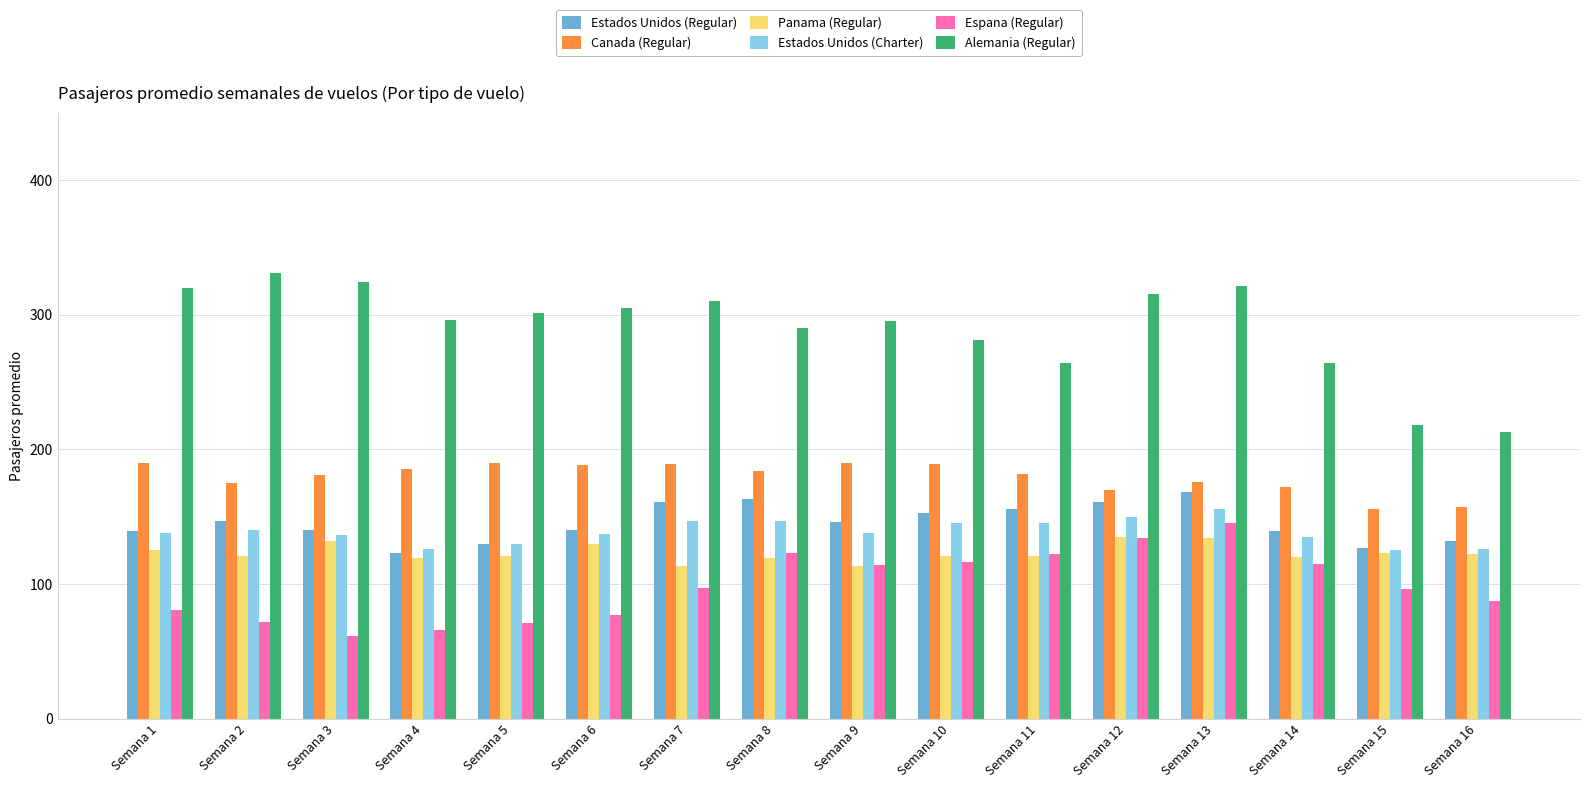

What is the total value across all series at Semana 4?

915